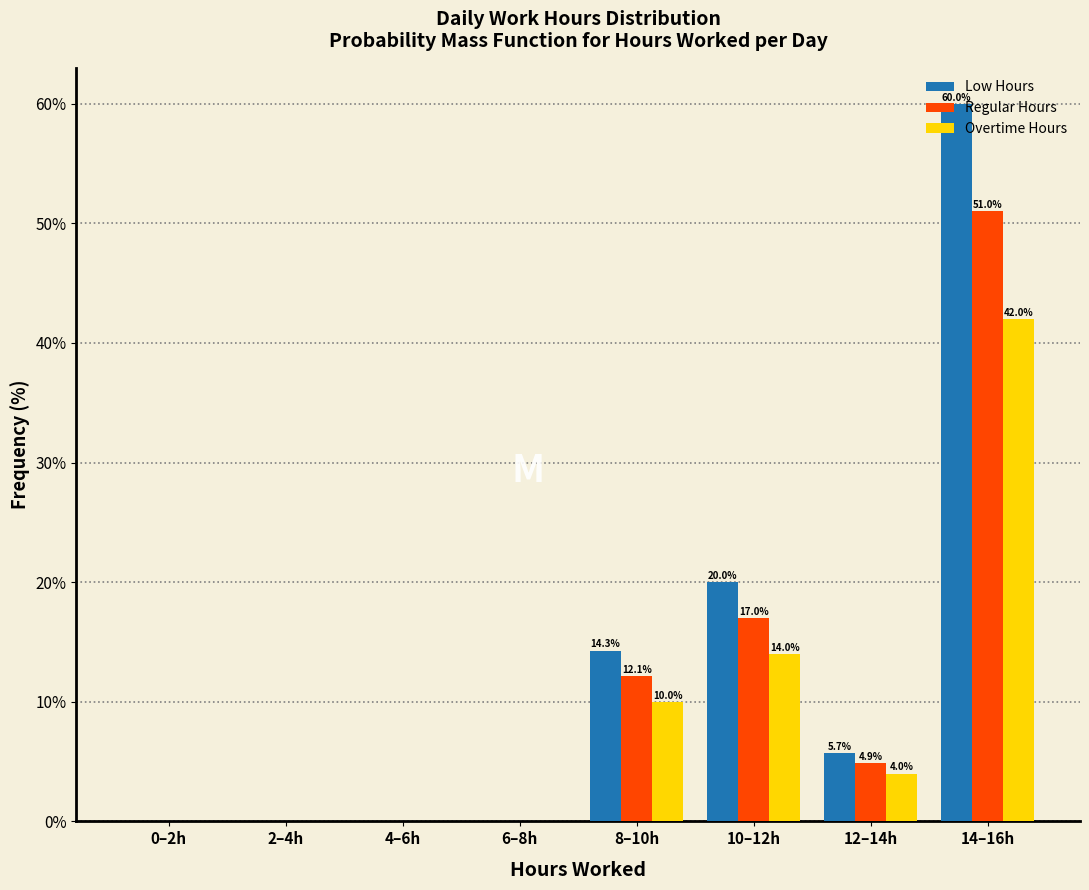

Is it true that Regular Hours equals 8.2 at 12–14h?

False